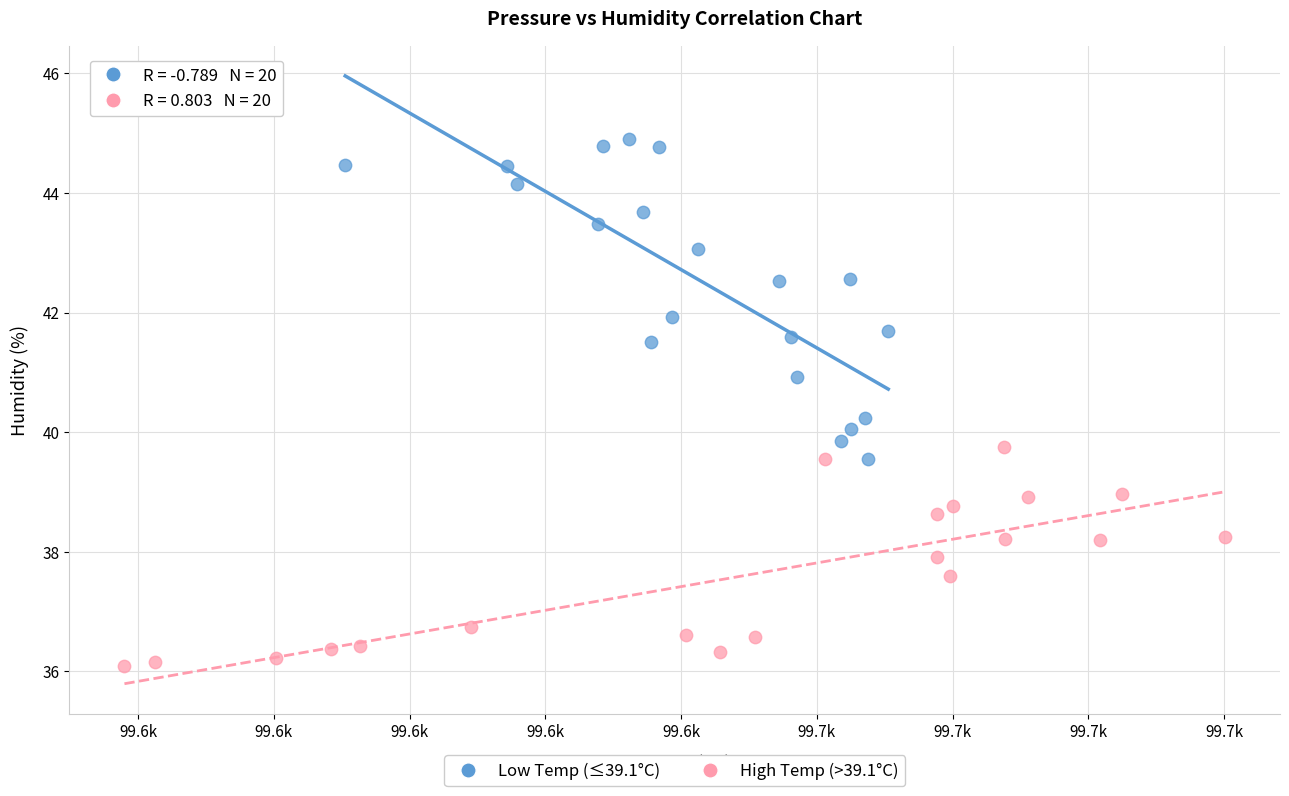

Which series has the widest spread of Y values?

Low Temp (≤39.1°C)